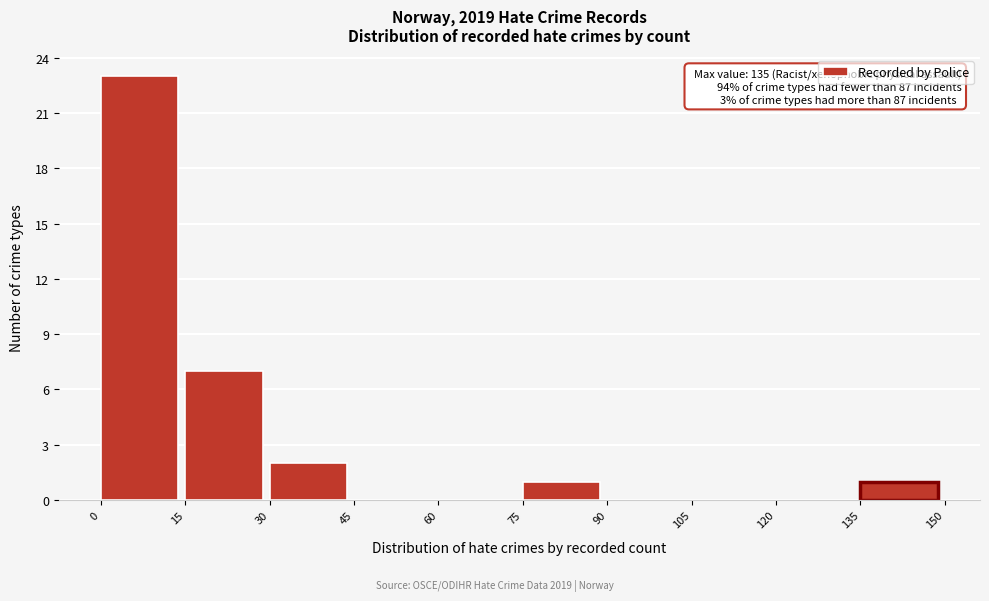

Which range on the x-axis has the tallest bar?

0 to 15